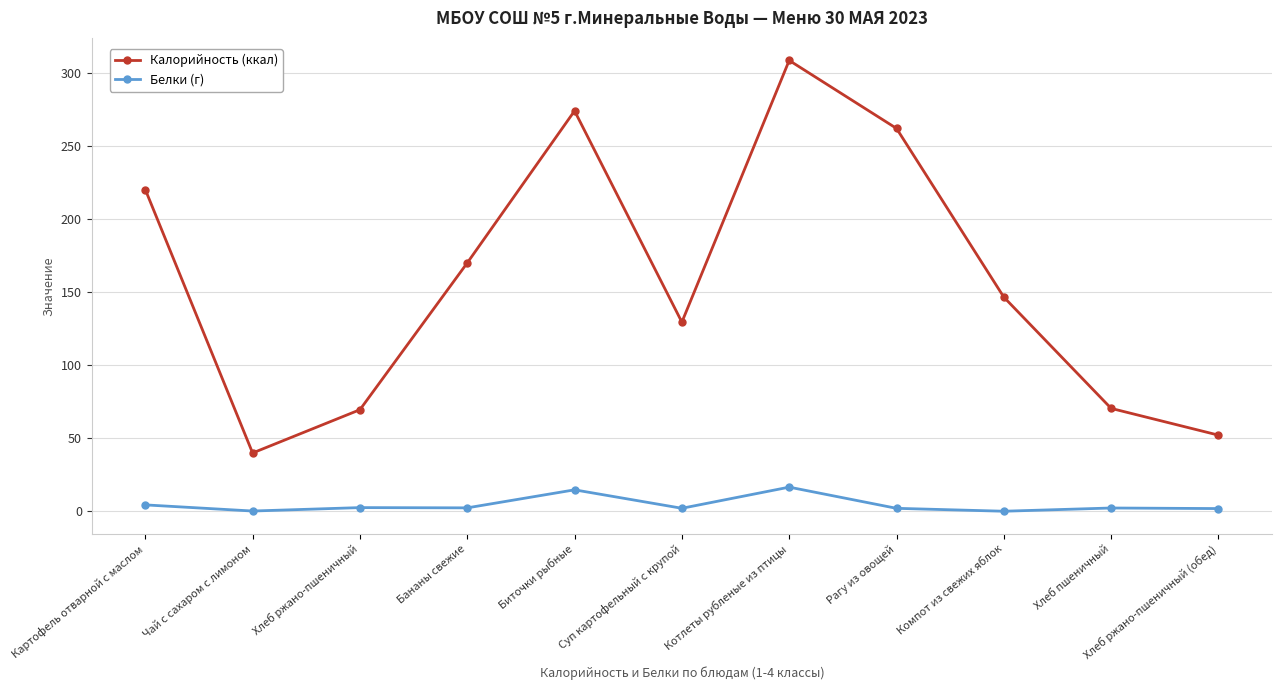

What is the highest value of the Калорийность (ккал) series?

308.5